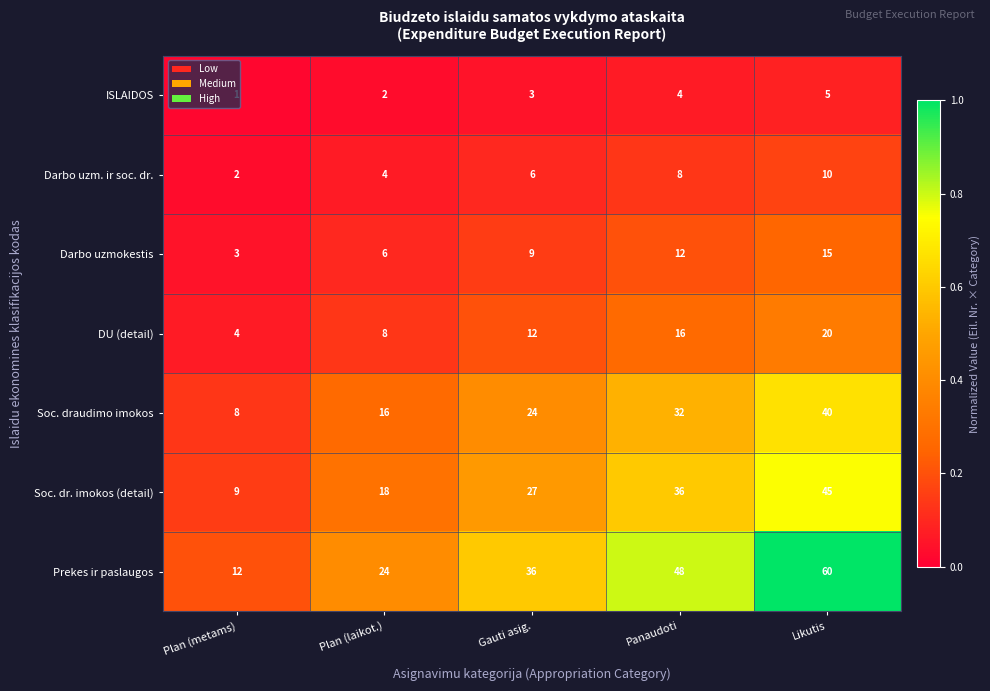

Which series has the widest spread of values?

Prekes ir paslaugos